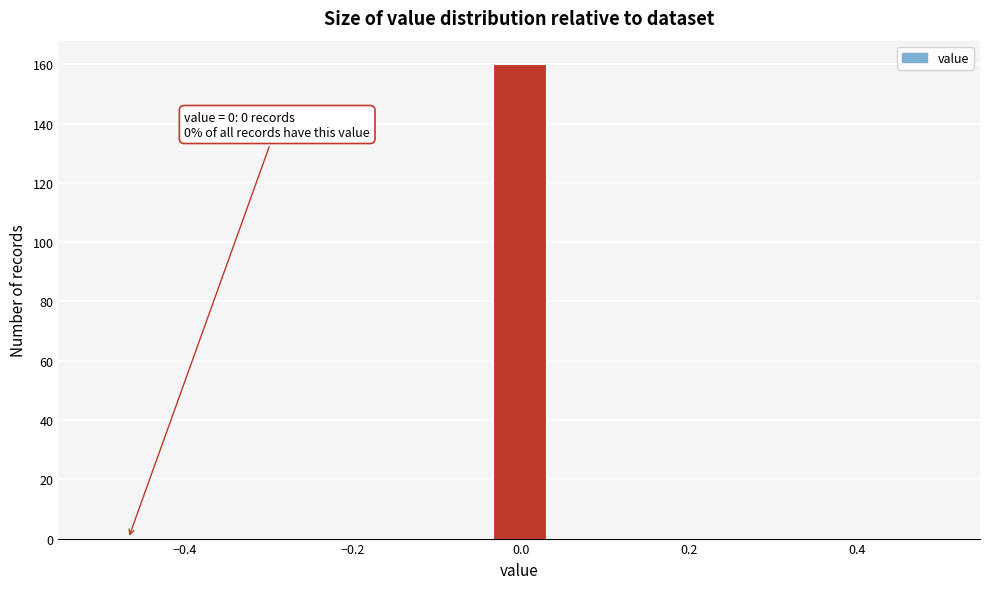

Read against the x-axis, roughly where is the centre of the tallest bar?

0.00